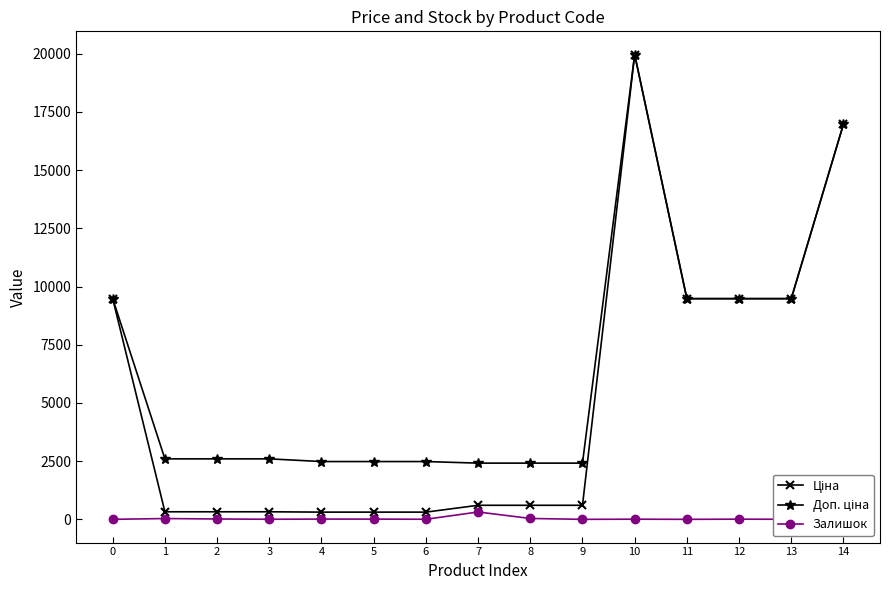

What is the maximum value for Залишок?

316.0